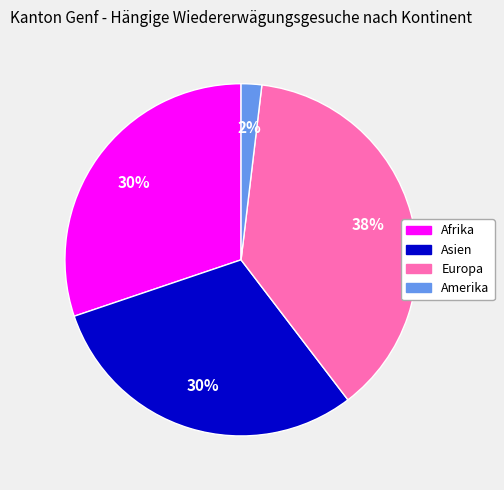

What is the ratio of the value at Afrika to the value at Asien?

1.0